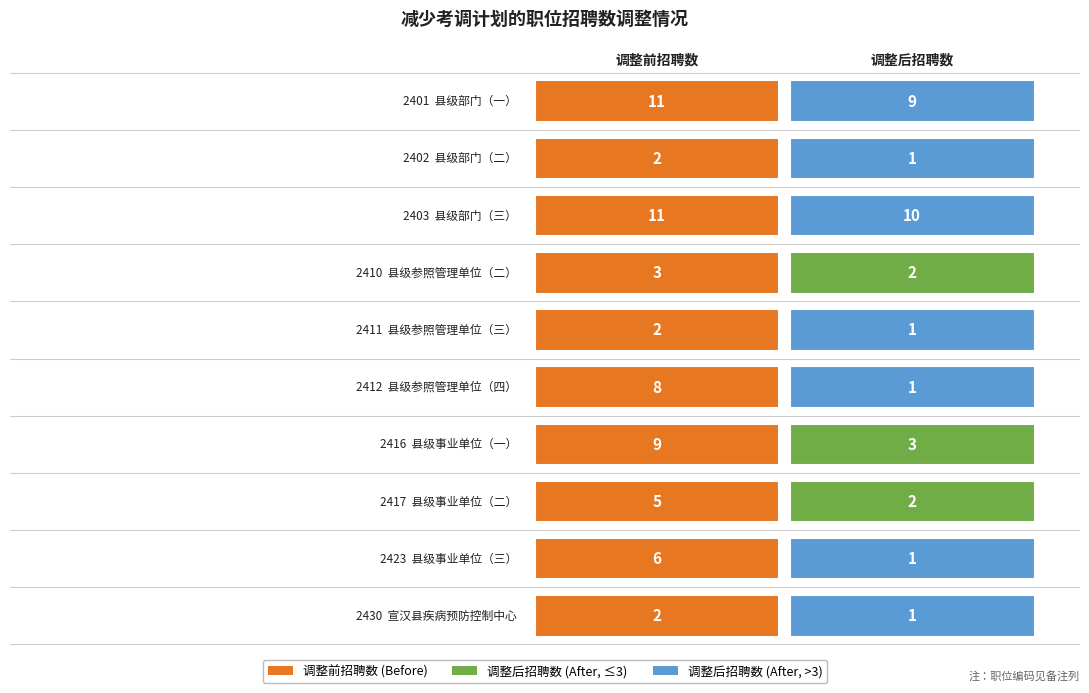

Reading left to right, what are all the values shown in this chart?

县级部门（一）: 11	9
县级部门（二）: 2	1
县级部门（三）: 11	10
县级参照管理单位（二）: 3	2
县级参照管理单位（三）: 2	1
县级参照管理单位（四）: 8	1
县级事业单位（一）: 9	3
县级事业单位（二）: 5	2
县级事业单位（三）: 6	1
宣汉县疾病预防控制中心: 2	1